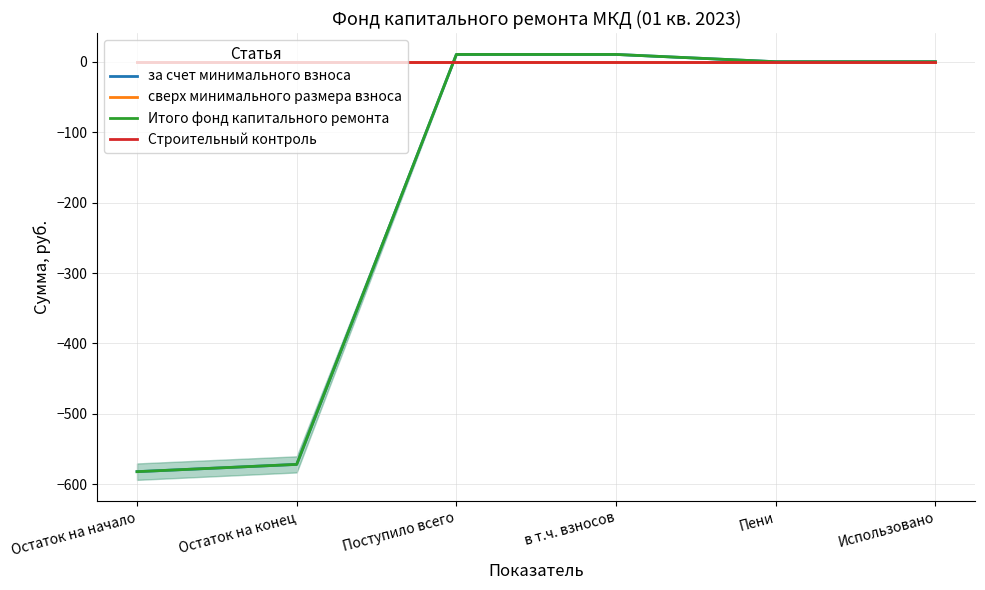

How many values in the за счет минимального взноса series exceed 0?

2